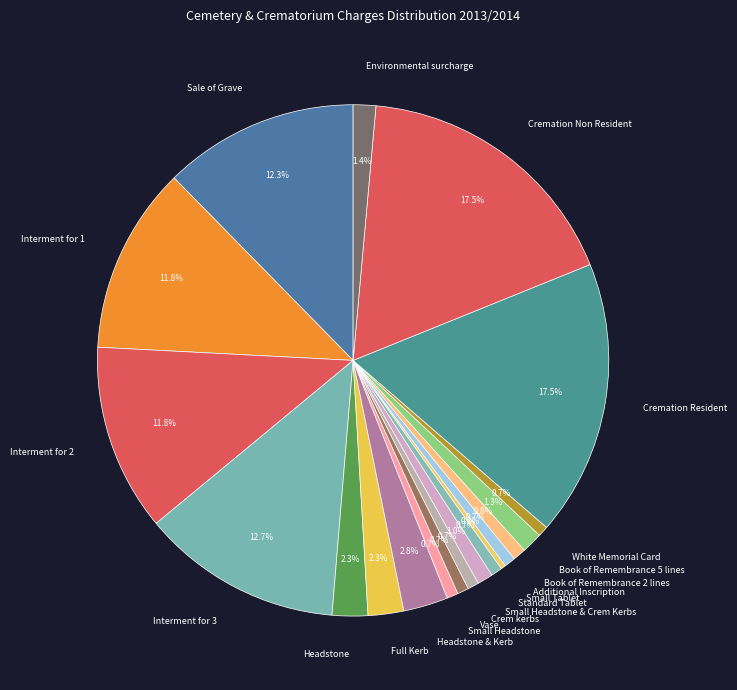

How many slices are in this pie chart?

20